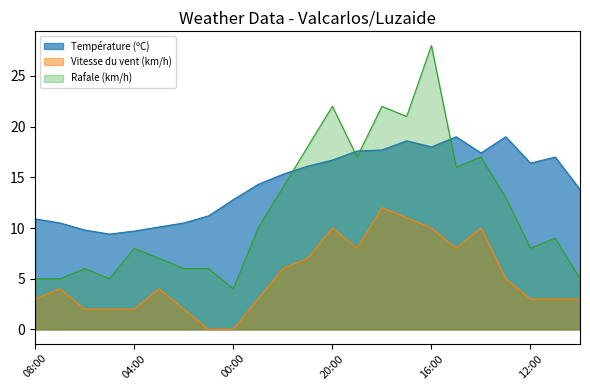

What is the minimum value for Température (ºC)?

9.4